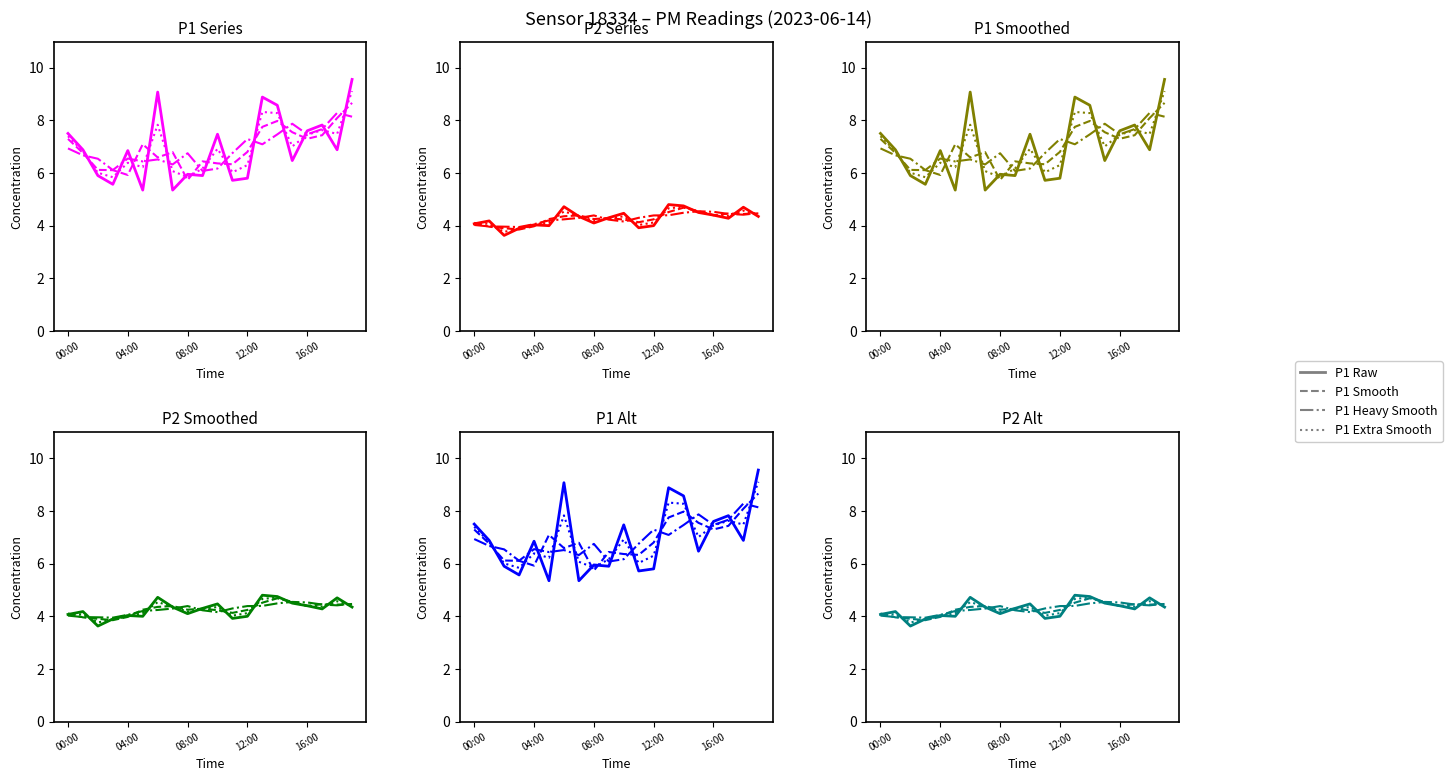

What is the spread (max minus min) of values at 08:00?

1.9